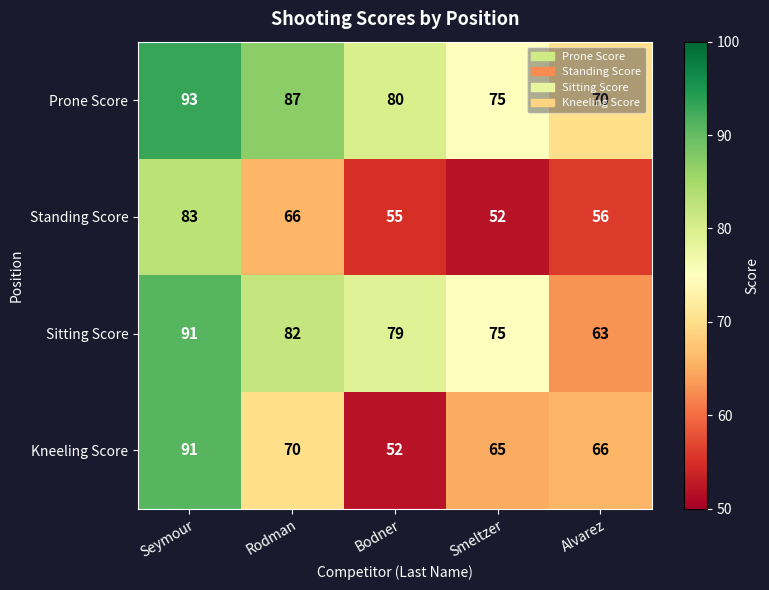

Rank the series by their average value, from highest to lowest.

Prone Score, Sitting Score, Kneeling Score, Standing Score